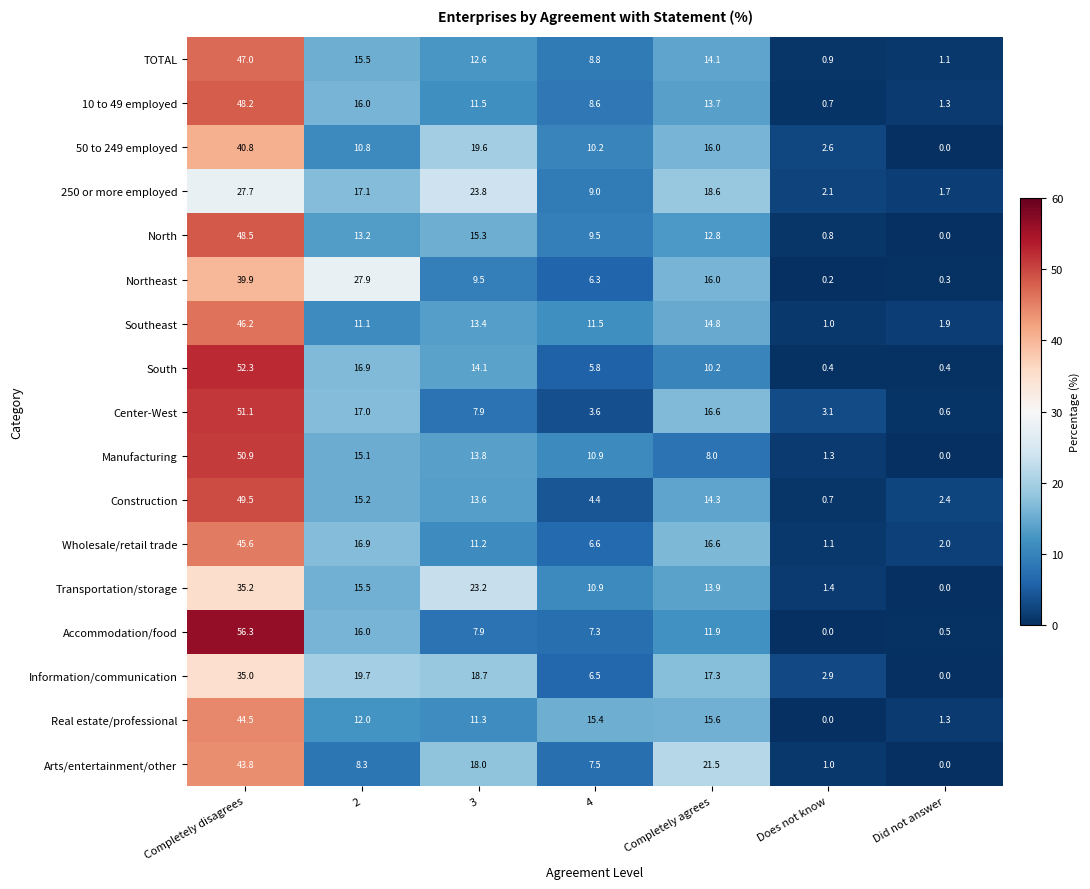

What is the spread (max minus min) of values at Does not know?

3.1